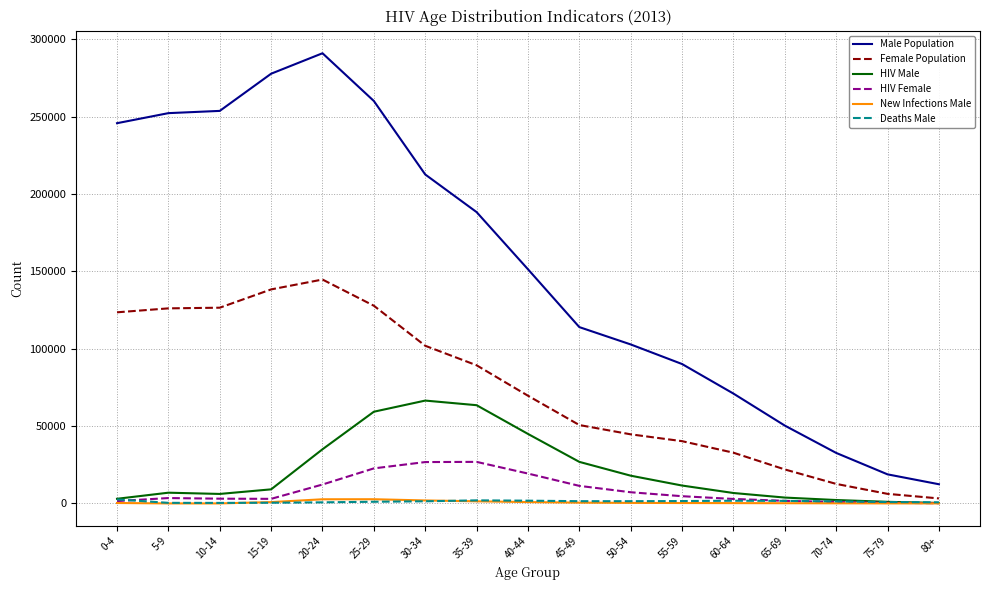

Does the chart have visible grid lines?

Yes